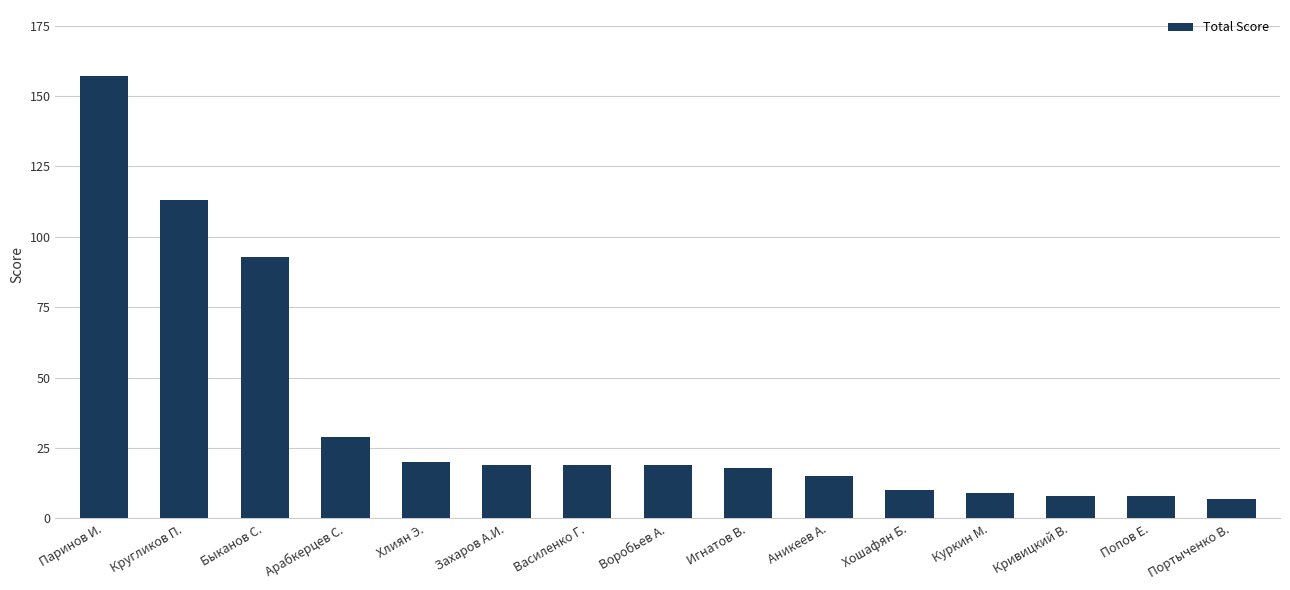

The value at Василенко Г. is 19. True or false?

True